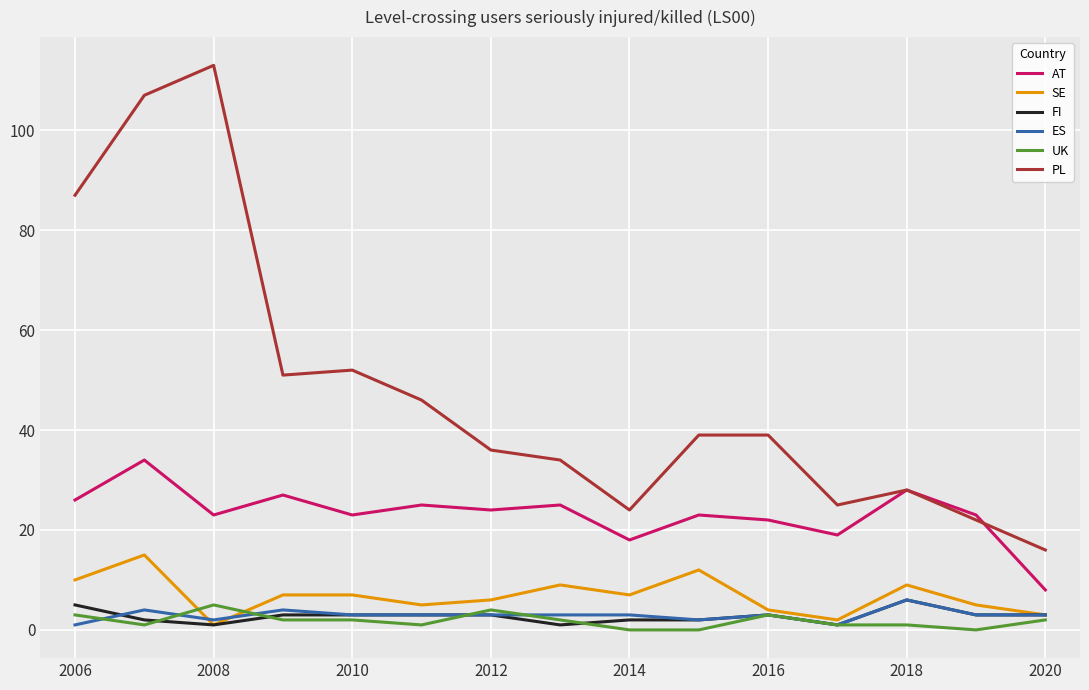

What is the greatest value displayed?

113